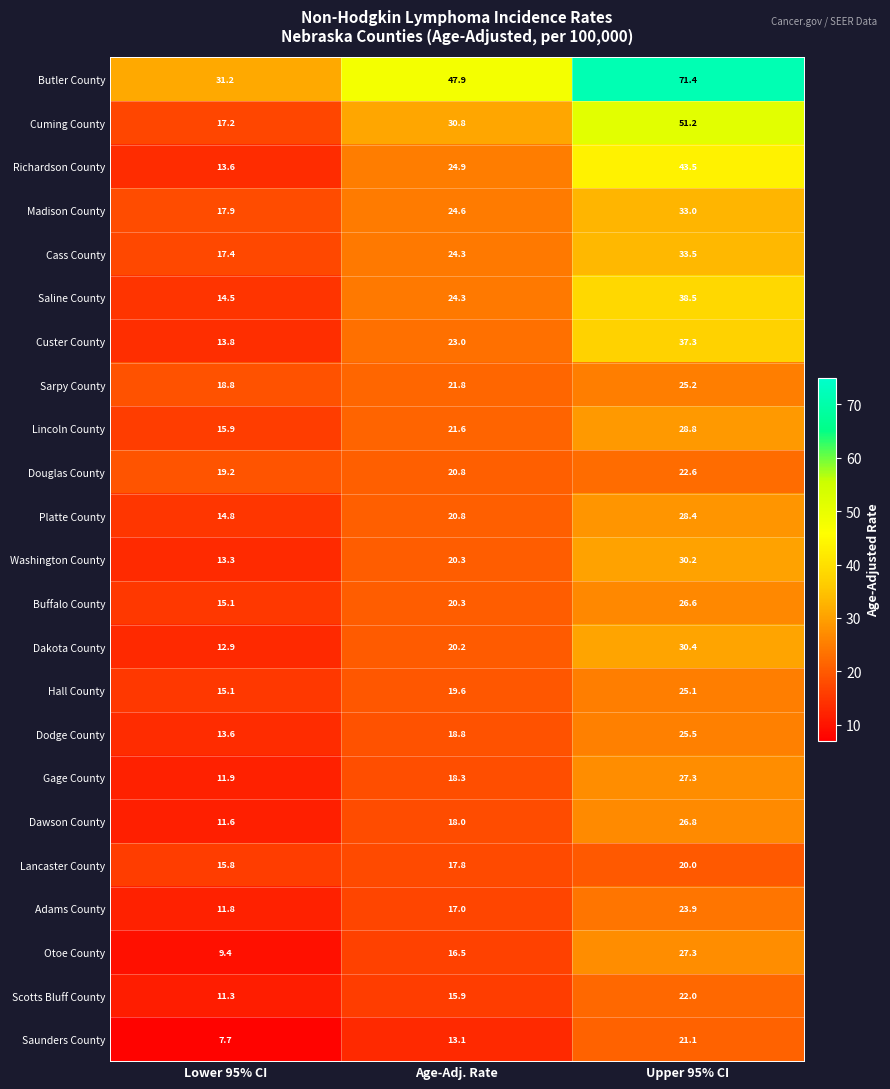

True or false: Douglas County has a value of 35.4 at Upper 95% CI.

False